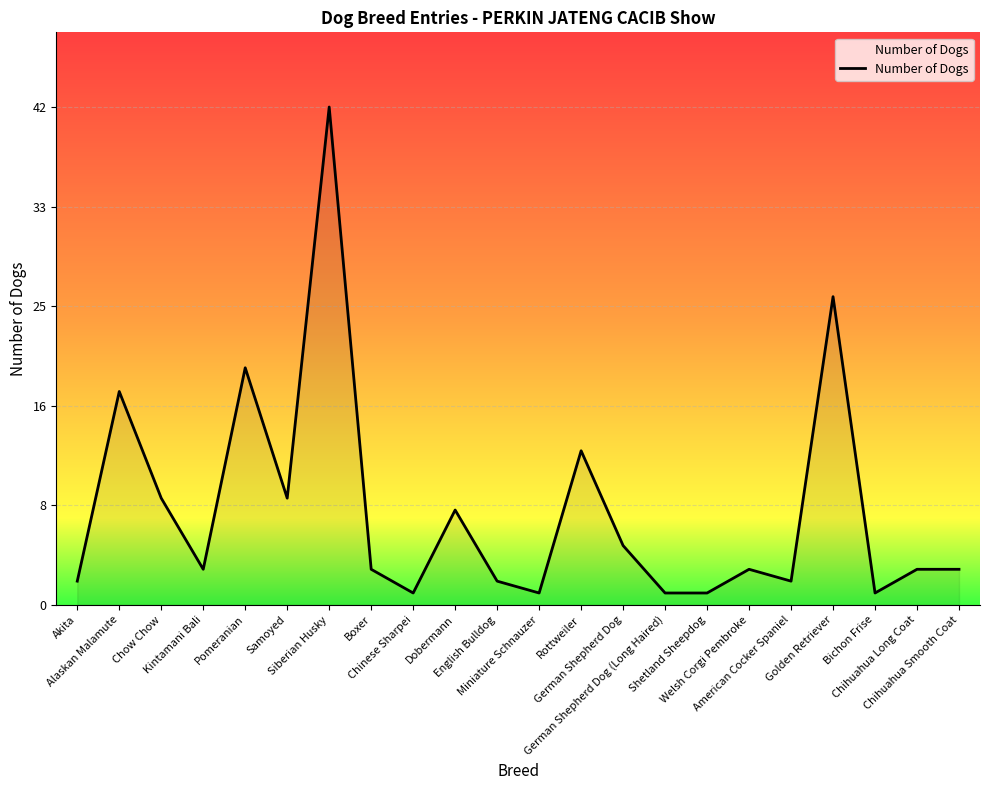

At which label does the data first exceed 3?

Alaskan Malamute